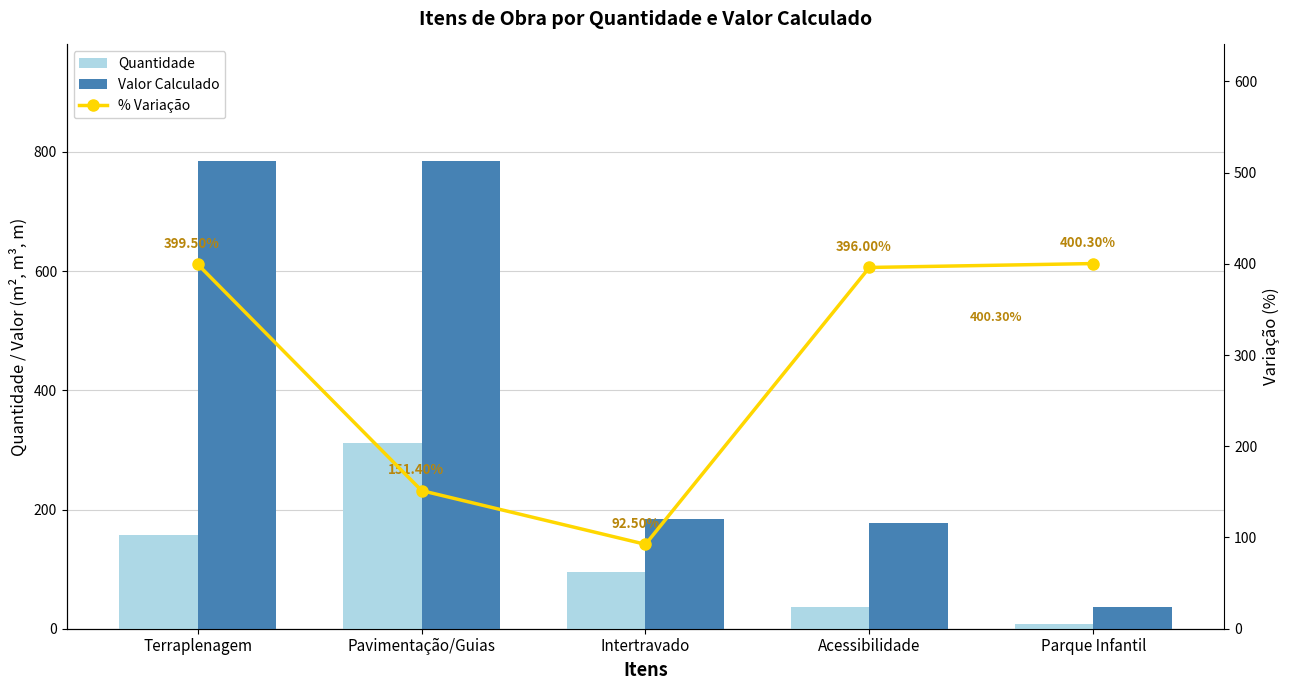

List the series in order of their peak value, highest first.

Valor Calculado, % Variação, Quantidade